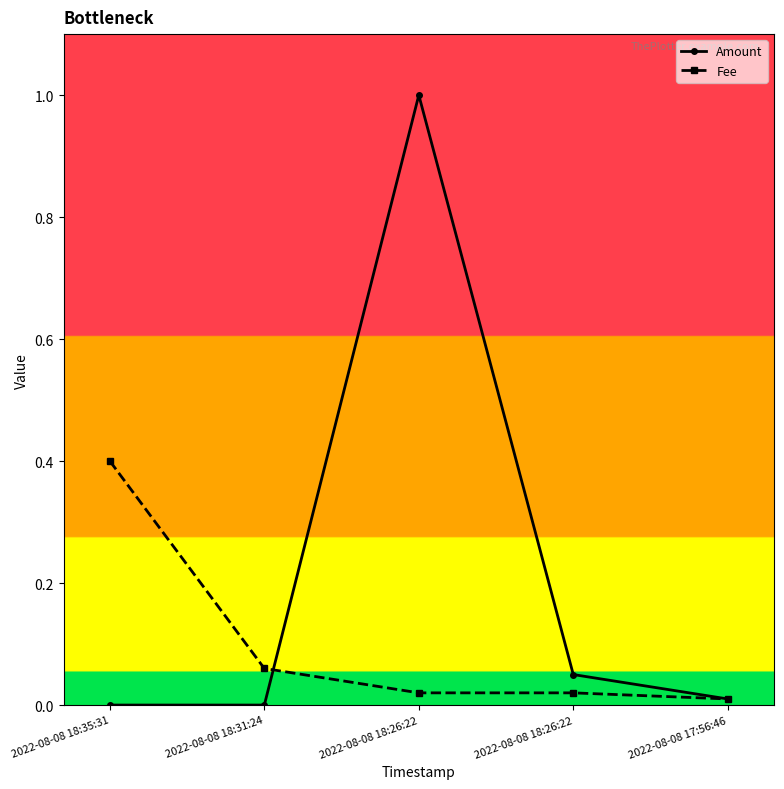

Which series changed the most between 2022-08-08 18:35:31 and 2022-08-08 18:26:22?

Amount